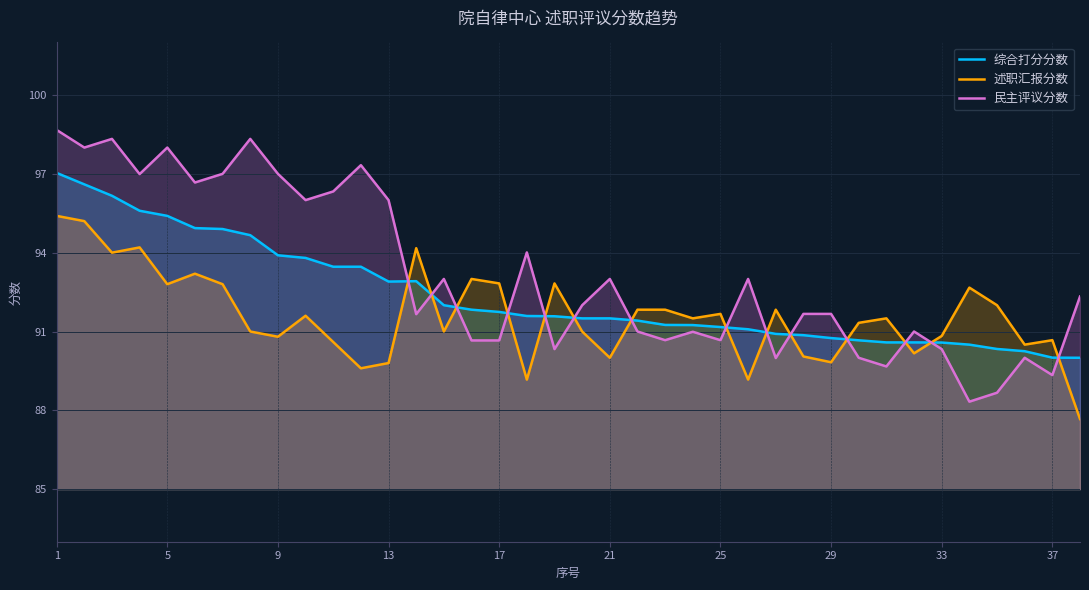

At which category does the chart reach its peak across all series?

1